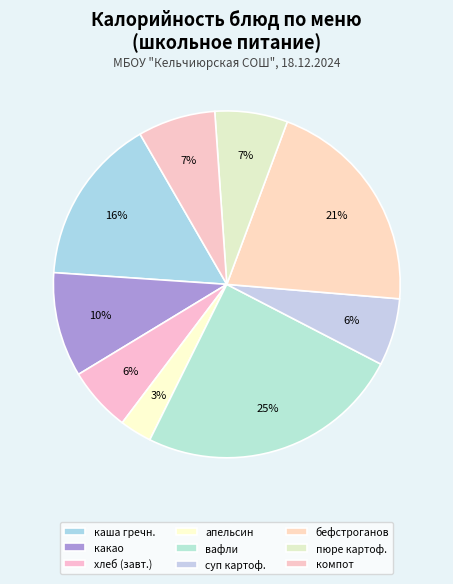

To the nearest percent, what is the difference between the largest and smallest slice percentages?

22%